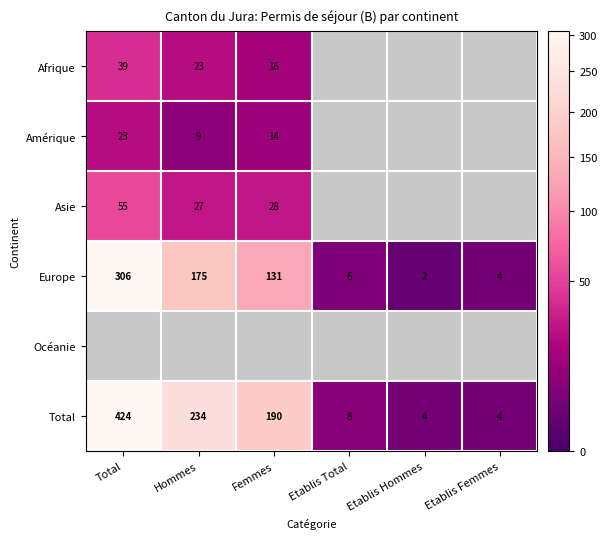

What is the difference between the Europe values at Hommes and Etablis Femmes?

171